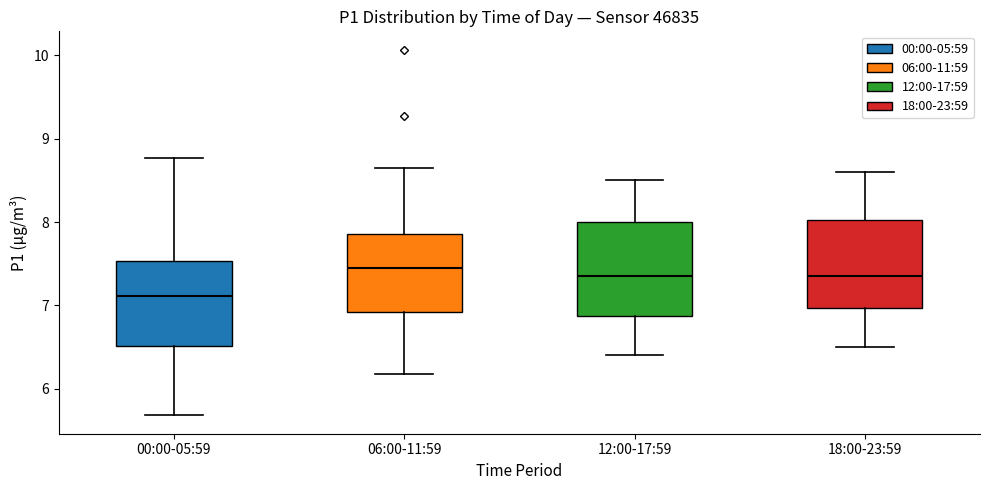

Which box's median line is the lowest?

00:00-05:59